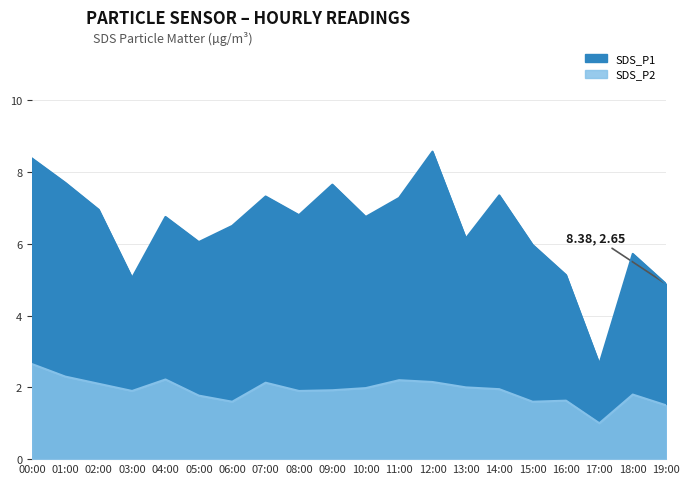

True or false: SDS_P1 and SDS_P2 intersect in this chart.

False